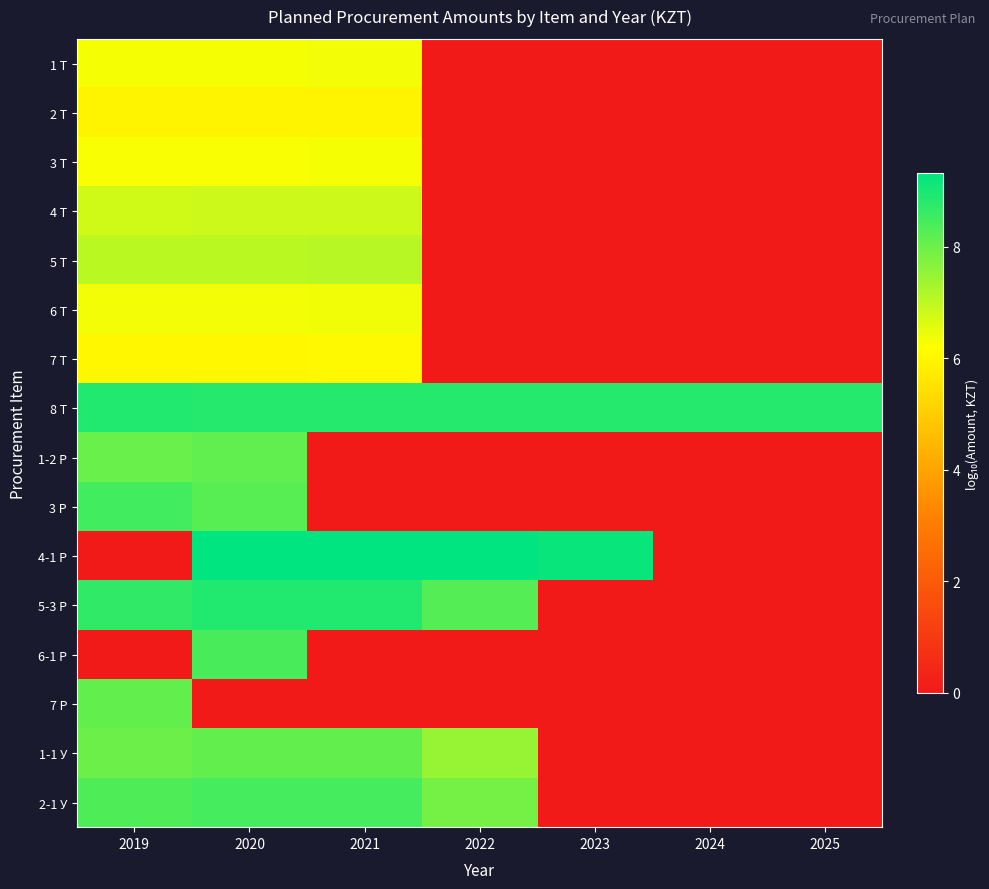

Rank the series by their maximum value, from lowest to highest.

2 Т, 7 Т, 3 Т, 1 Т, 6 Т, 4 Т, 5 Т, 1-1 У, 7 Р, 1-2 Р, 6-1 Р, 2-1 У, 3 Р, 8 Т, 5-3 Р, 4-1 Р